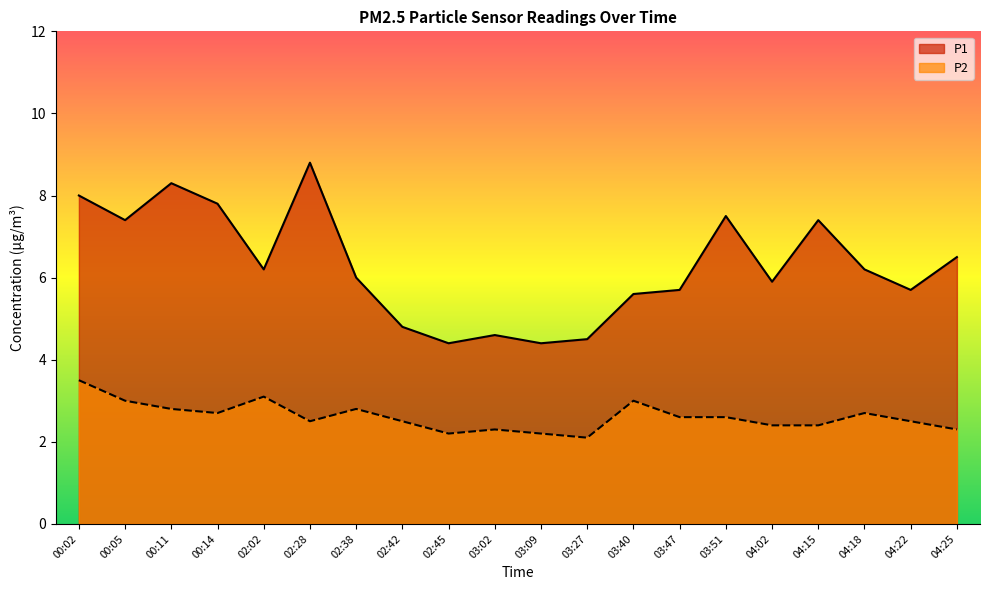

Where is P1 nearest to the value 6?

02:38